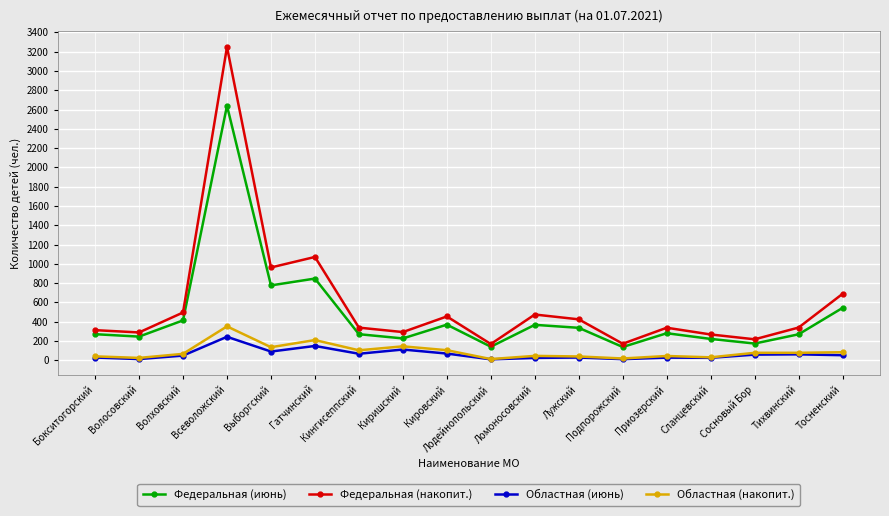

What is the lowest value of the Областная (накопит.) series?

12